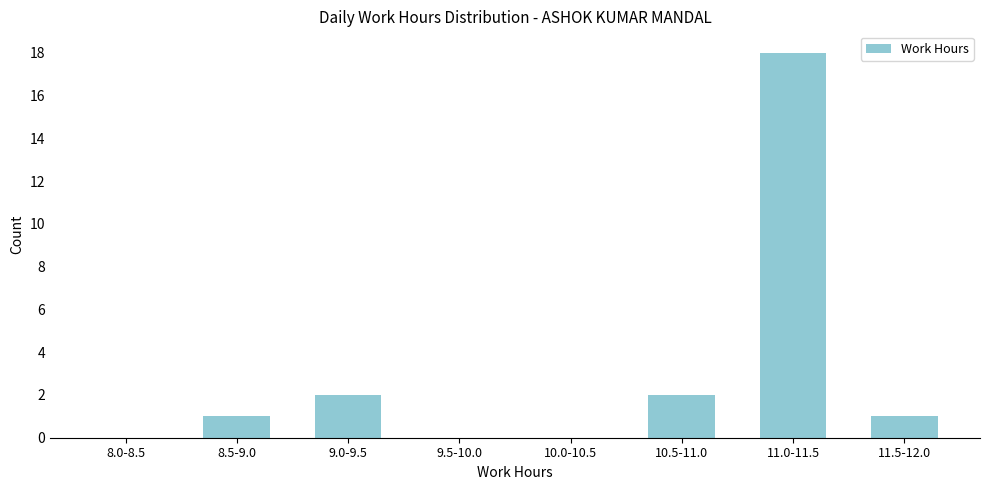

Reading left to right, transcribe all the data shown in this chart.

8.0-8.5=0	8.5-9.0=1	9.0-9.5=2	9.5-10.0=0	10.0-10.5=0	10.5-11.0=2	11.0-11.5=18	11.5-12.0=1